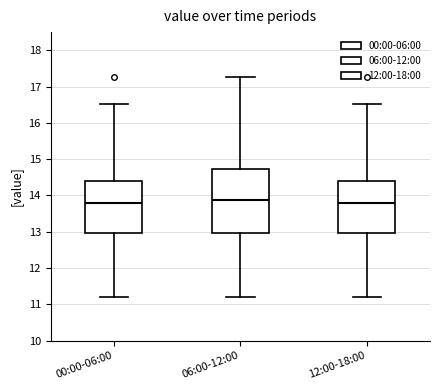

Reading left to right, read every box against the y-axis: the position of its median line, the range the box covers, and the ends of its whiskers. The values are not printed on the chart, so give them approximately, as read against the axis.

00:00-06:00: median 13.8, box 13.0 to 14.4, whiskers 11.2 to 16.5
06:00-12:00: median 13.9, box 13.0 to 14.7, whiskers 11.2 to 17.3
12:00-18:00: median 13.8, box 13.0 to 14.4, whiskers 11.2 to 16.5